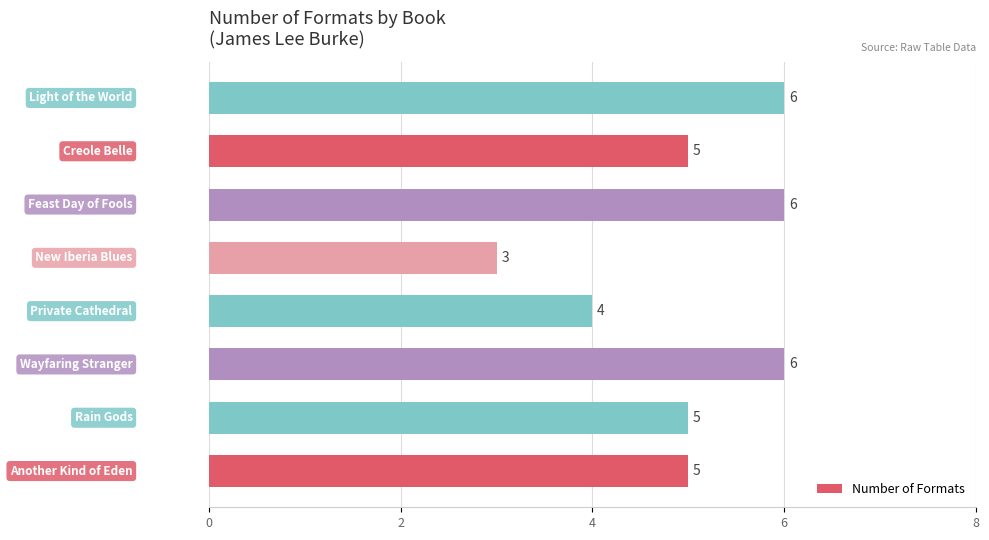

What is the smallest value displayed?

3